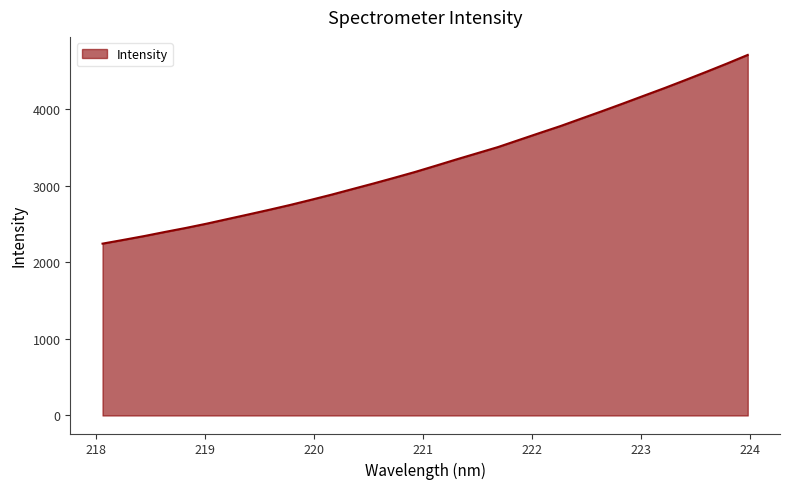

What is the difference between the maximum and minimum values?

2466.3